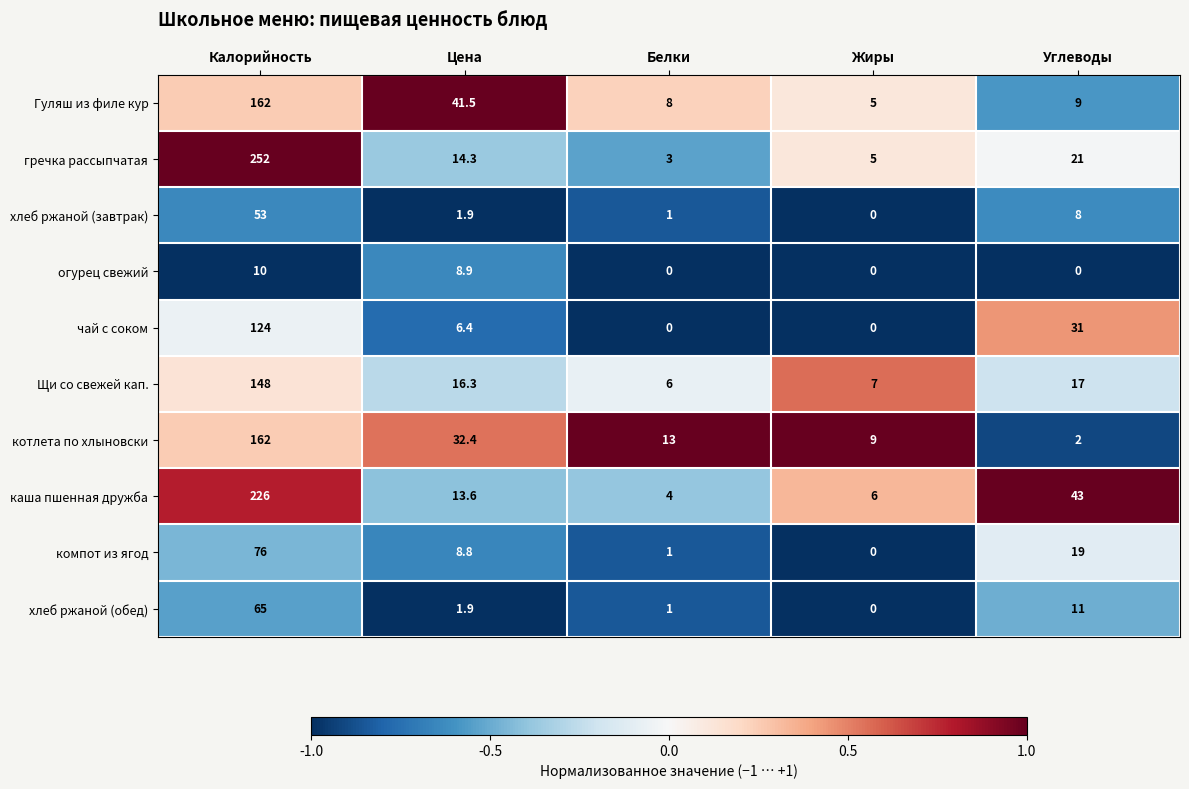

At which label does гречка рассыпчатая first exceed 14?

Калорийность